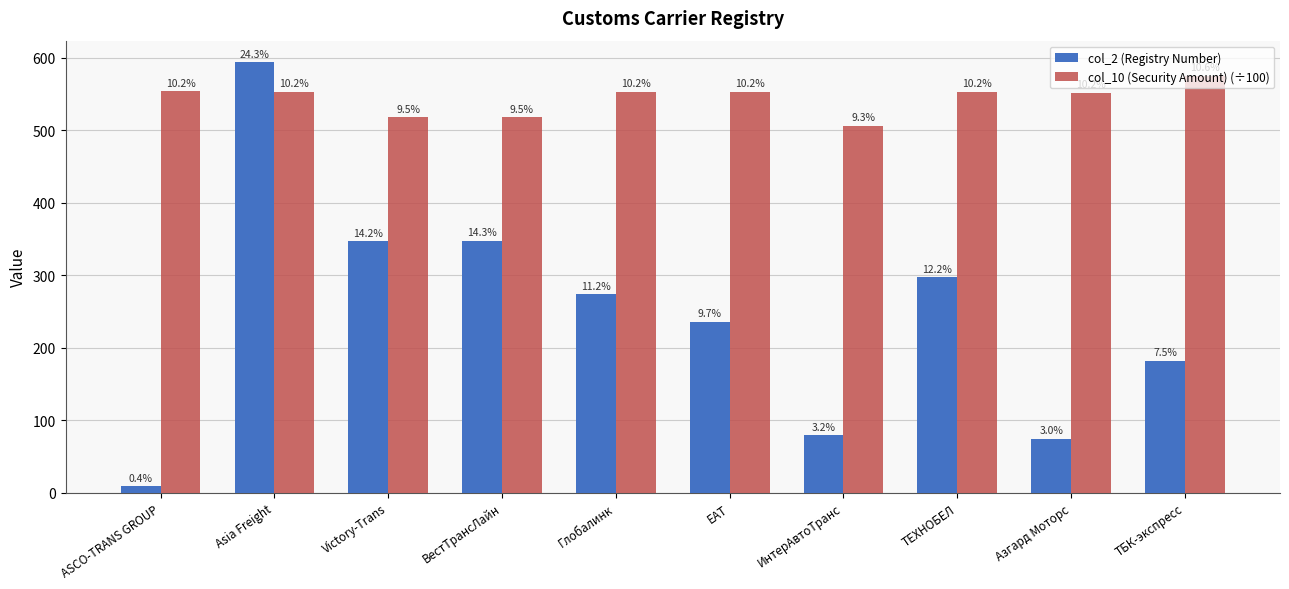

What is the minimum value for col_2 (Registry Number)?

9